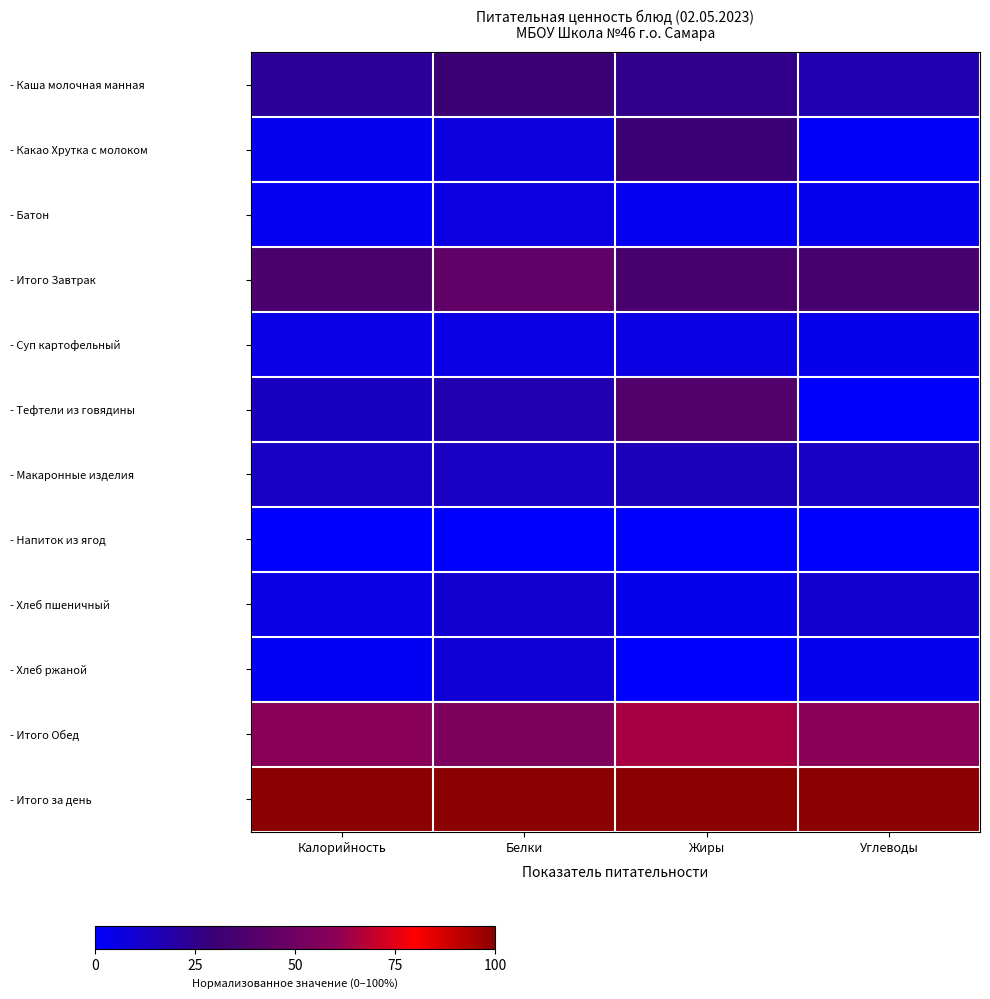

At how many categories does at least one series exceed 0?

4